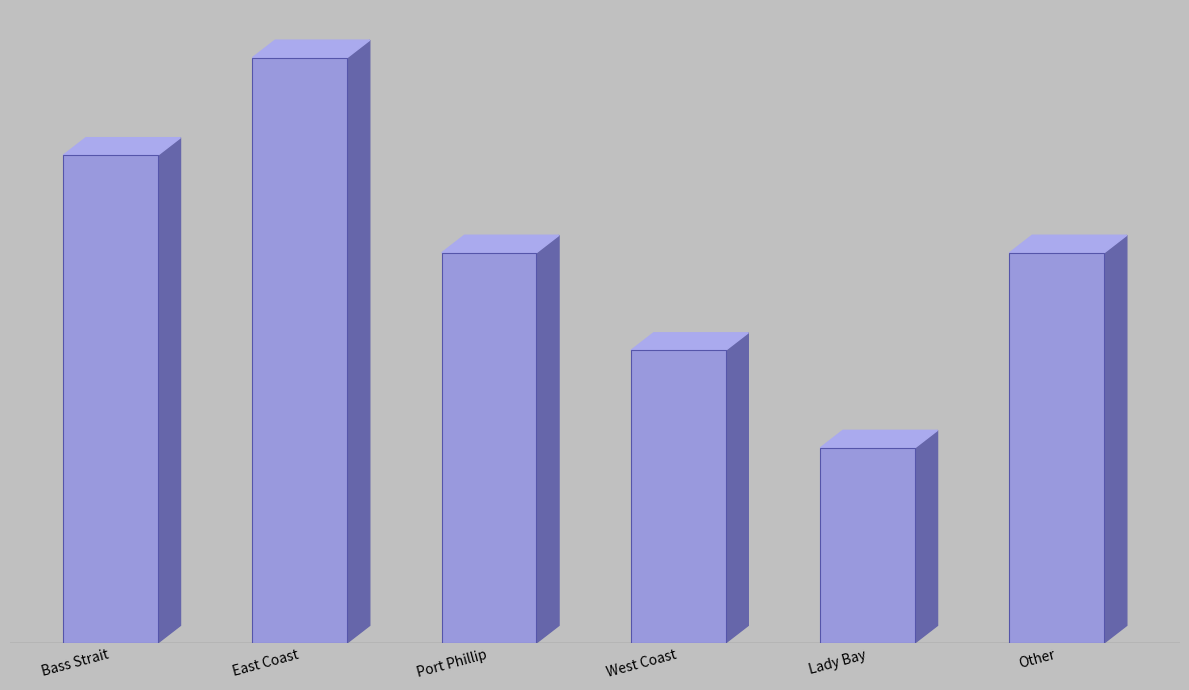

Rank the categories by value from highest to lowest.

East Coast, Bass Strait, Port Phillip, Other, West Coast, Lady Bay